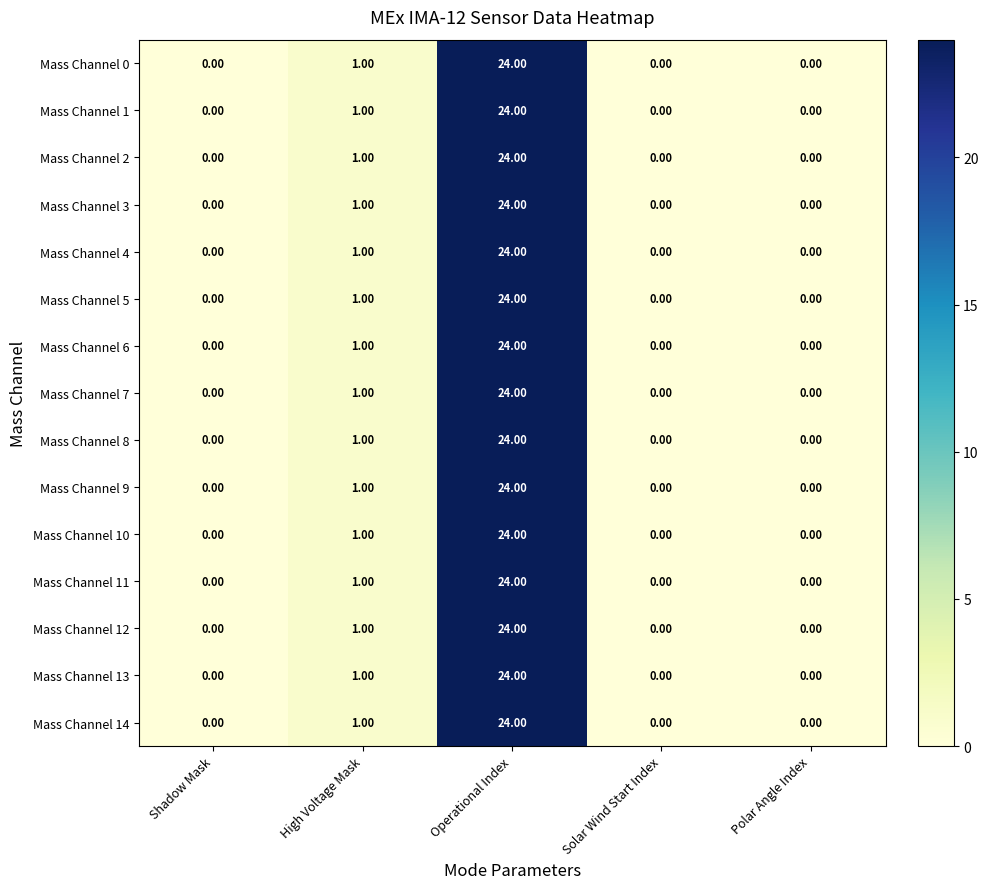

At which label is Mass Channel 4 closest to 12?

High Voltage Mask